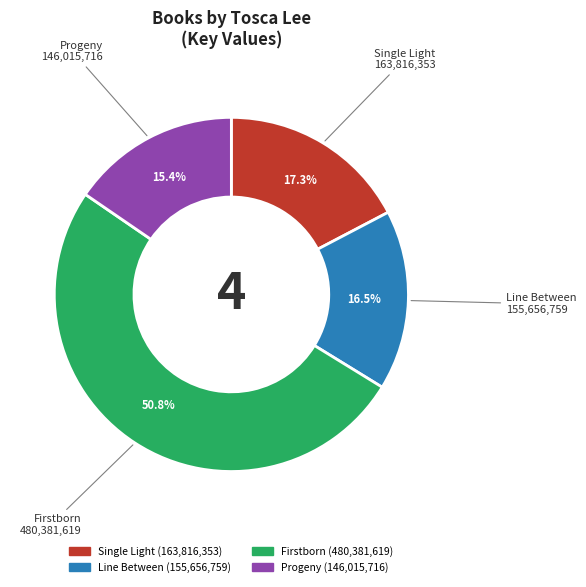

What is the largest slice in the pie chart?

Firstborn